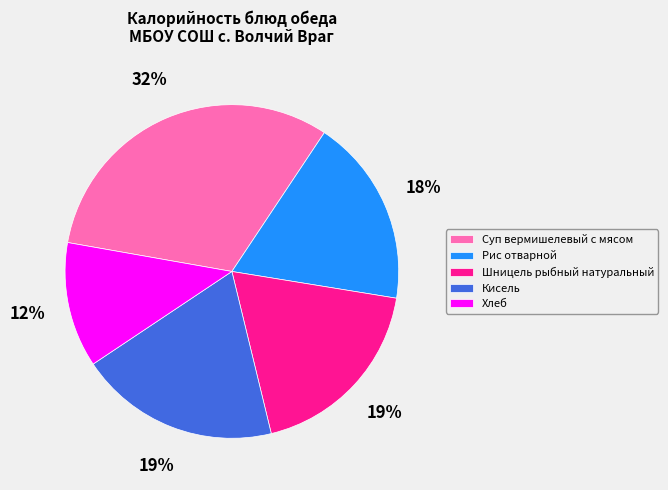

Do Суп вермишелевый с мясом and Хлеб together represent more than half of the pie?

No